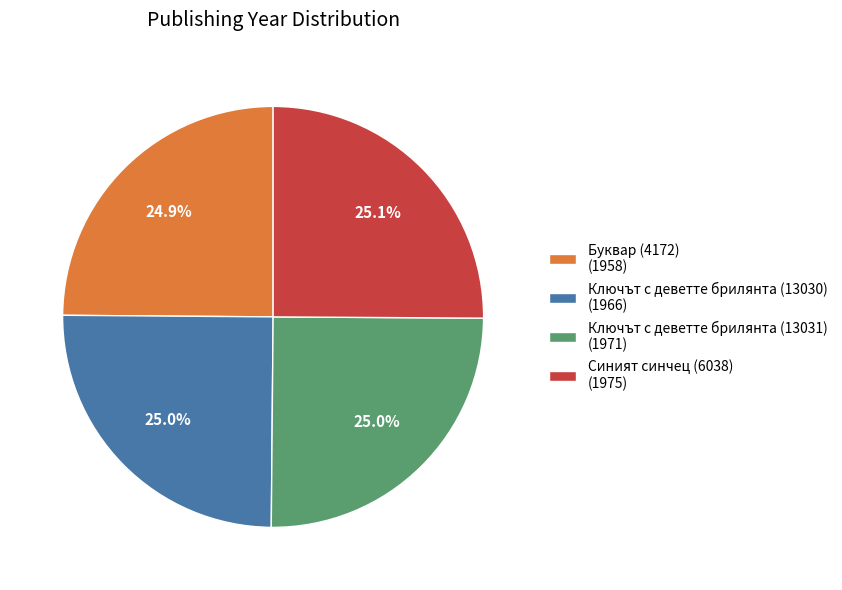

The Ключът с деветте брилянта (13030) slice represents 25% of the pie. True or false?

True